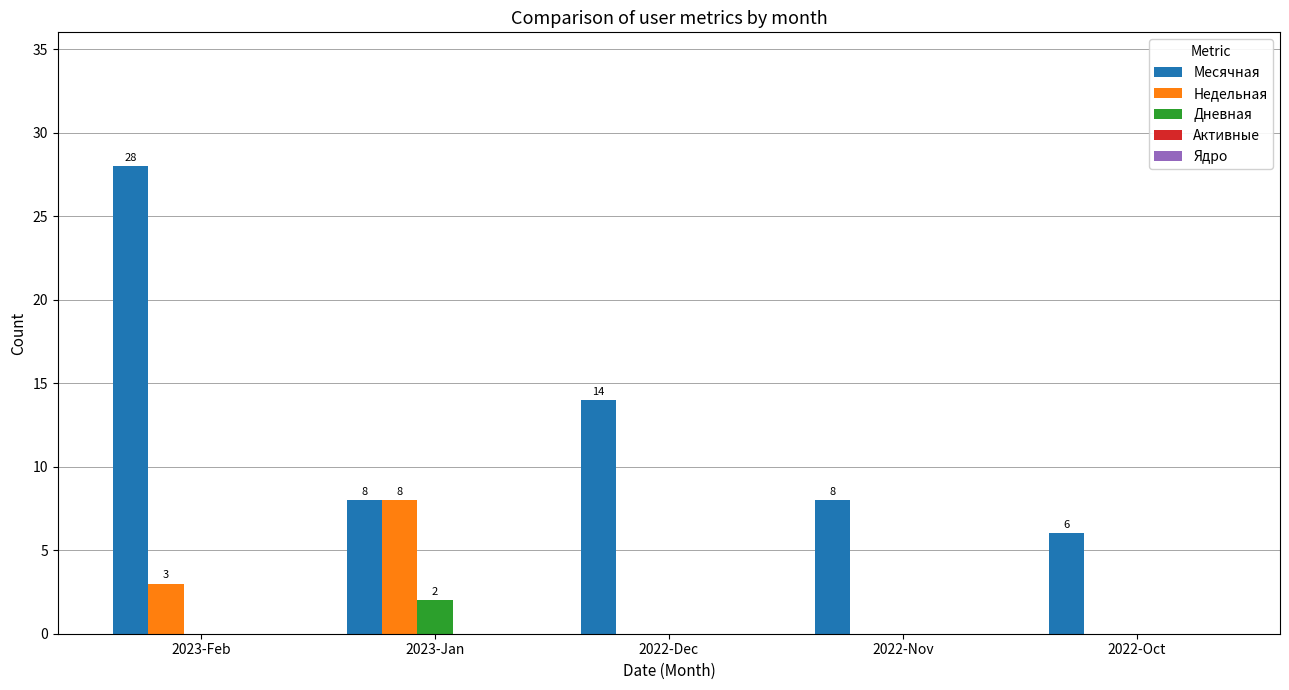

What is the highest value of the Дневная series?

2